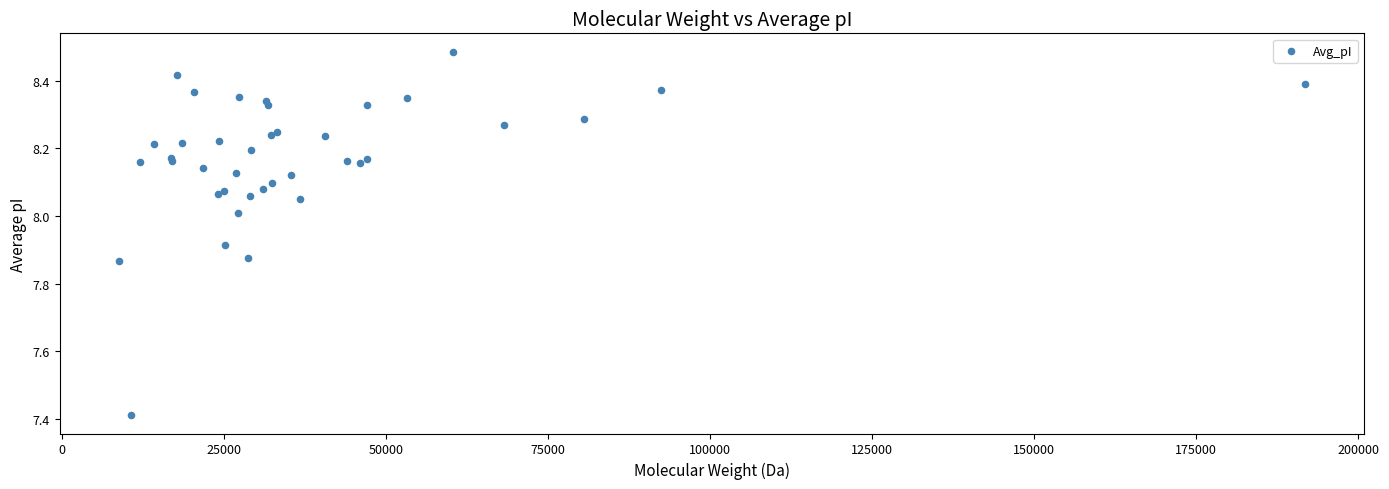

What Y value in the scatter plot is closest to 7?

7.4